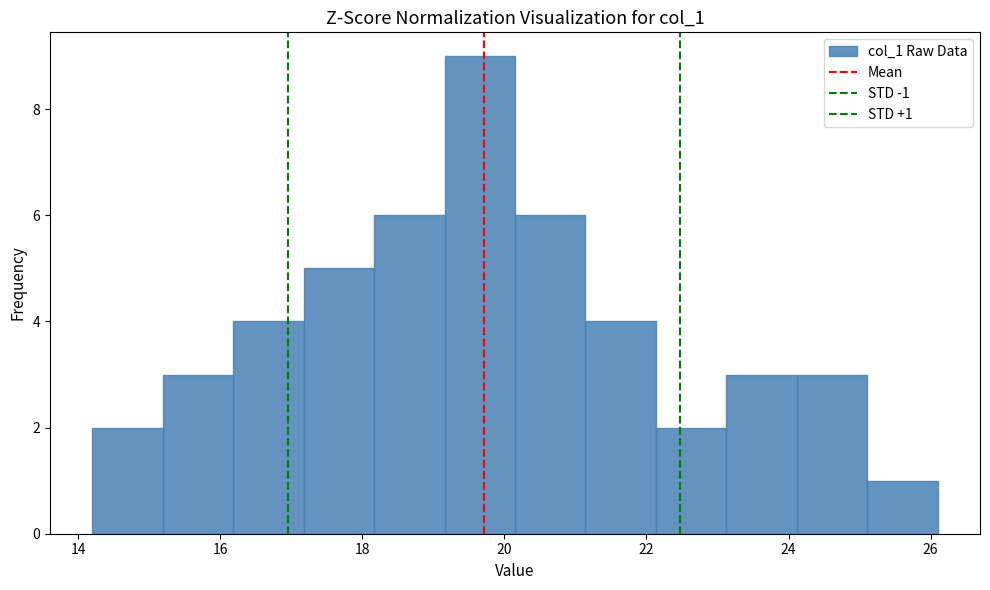

Which range on the x-axis has the tallest bar?

19.2 to 20.2